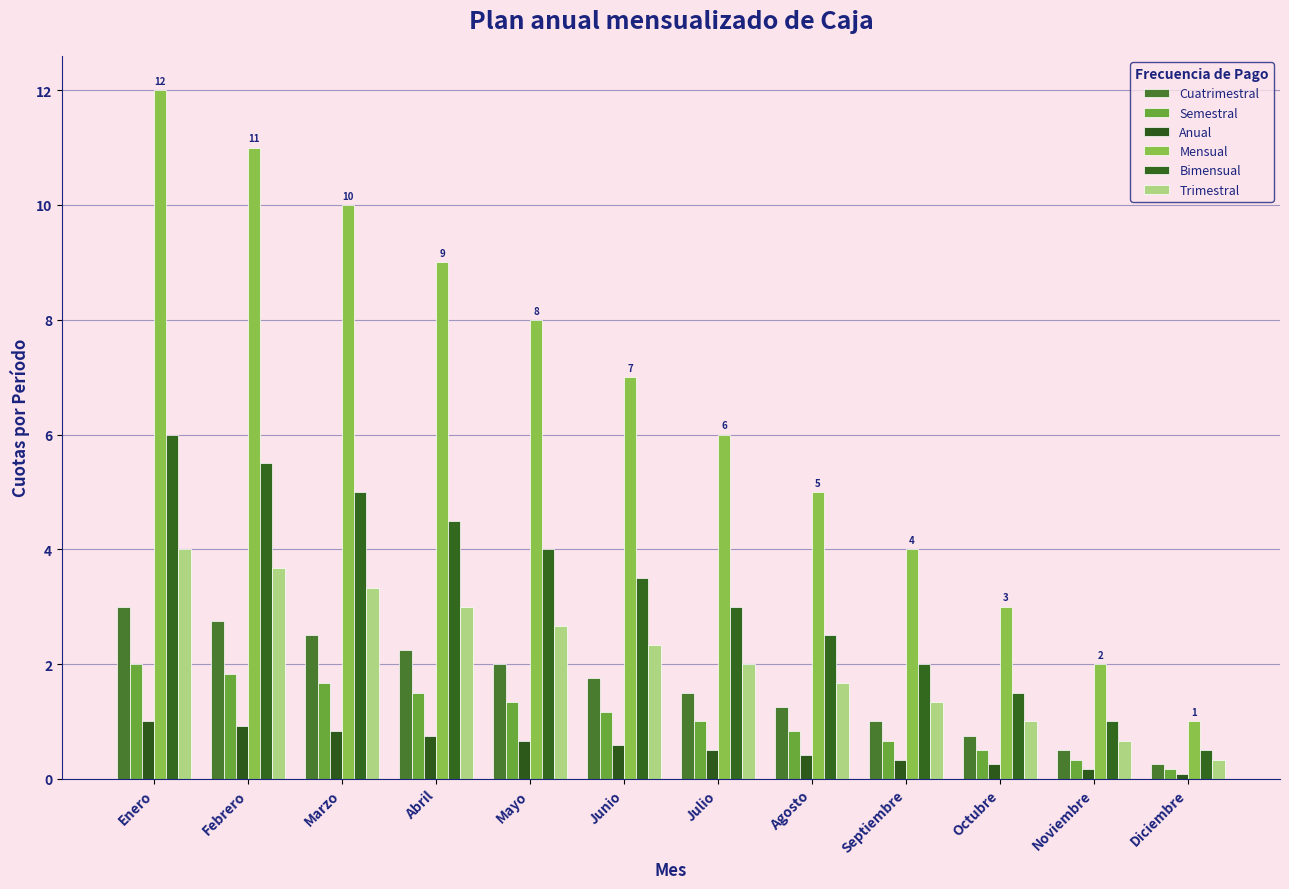

How many bars are there in total?

72